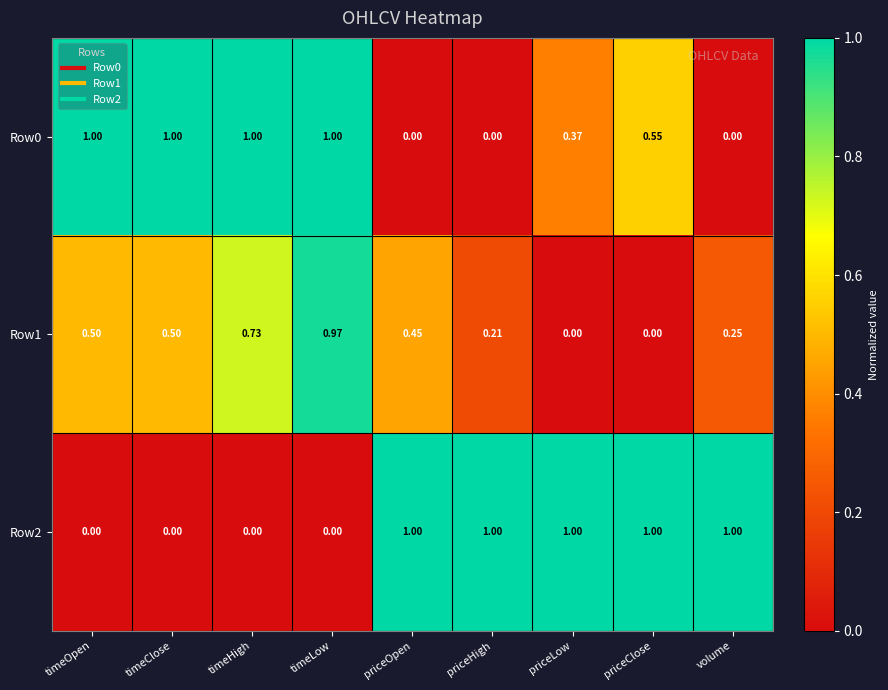

Is the value of Row0 at timeOpen greater than the value of Row1 at priceOpen?

Yes